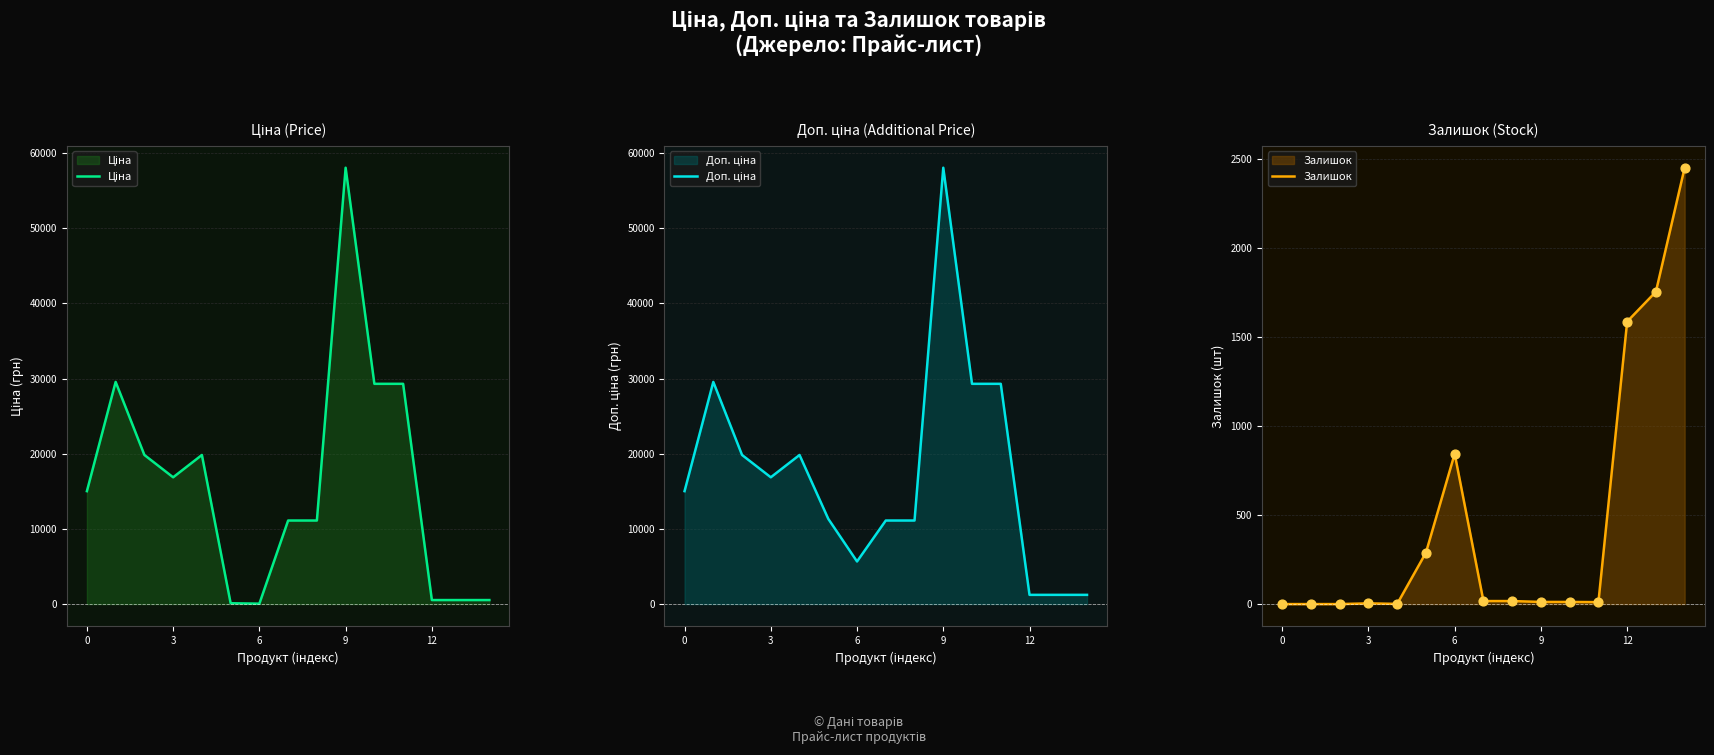

Which series contains the lowest Y value?

Залишок